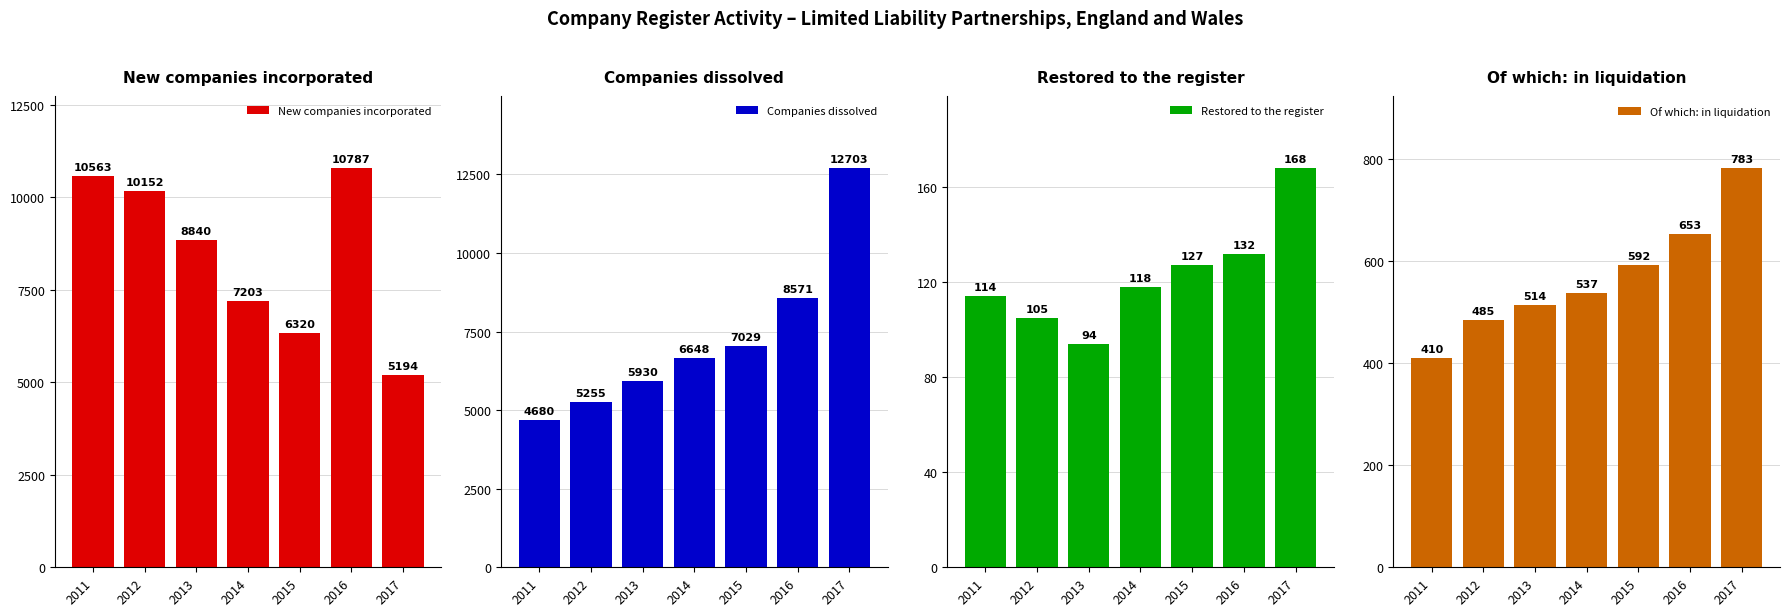

Reading left to right, transcribe all the data shown in this chart.

New companies incorporated: 10563	10152	8840	7203	6320	10787	5194
Companies dissolved: 4680	5255	5930	6648	7029	8571	12703
Restored to the register: 114	105	94	118	127	132	168
Of which: in liquidation: 410	485	514	537	592	653	783